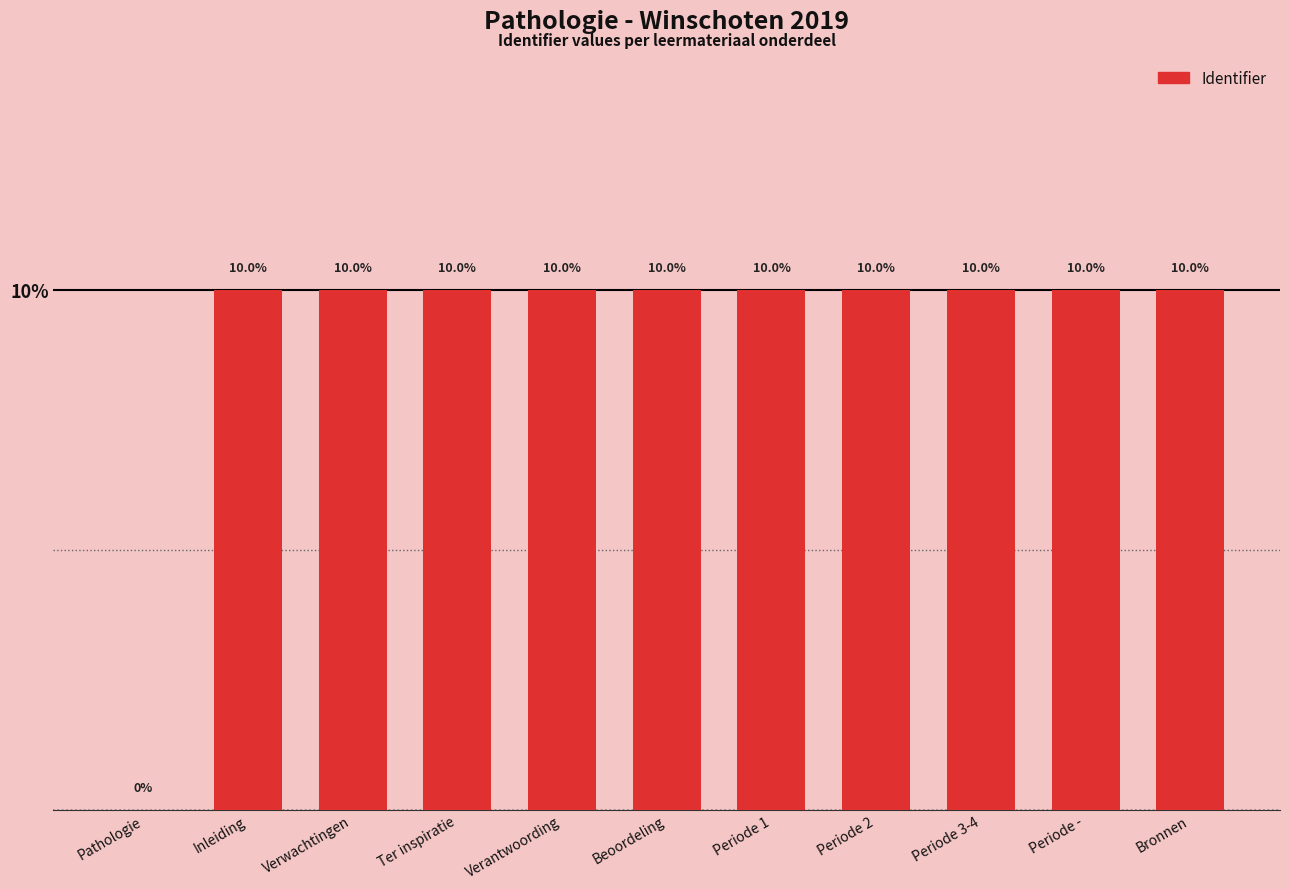

Read the value at Periode 2.

10.0